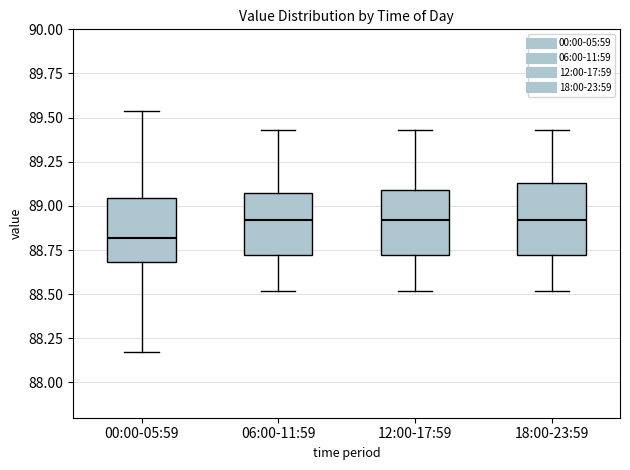

Where is the lower edge of the box for 18:00-23:59 on the y-axis? The values are not printed on the chart, so give them approximately, as read against the axis.

88.70